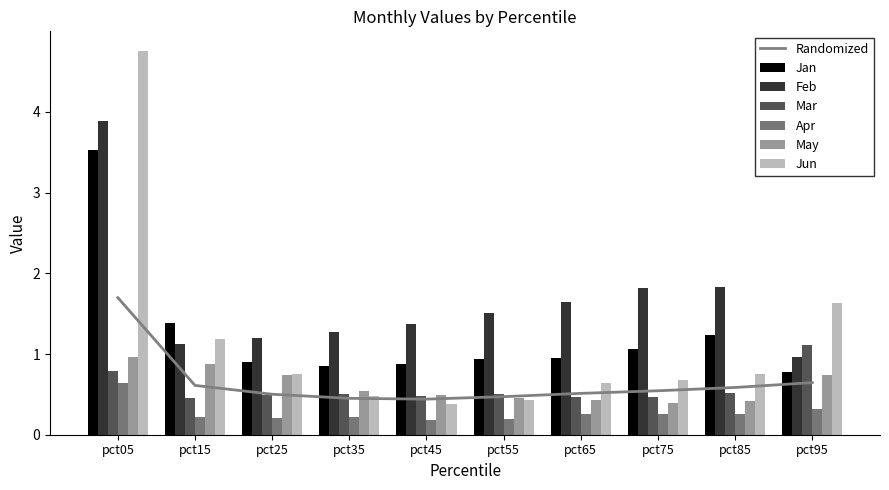

Is the value of Mar at pct15 greater than the value of Apr at pct45?

Yes